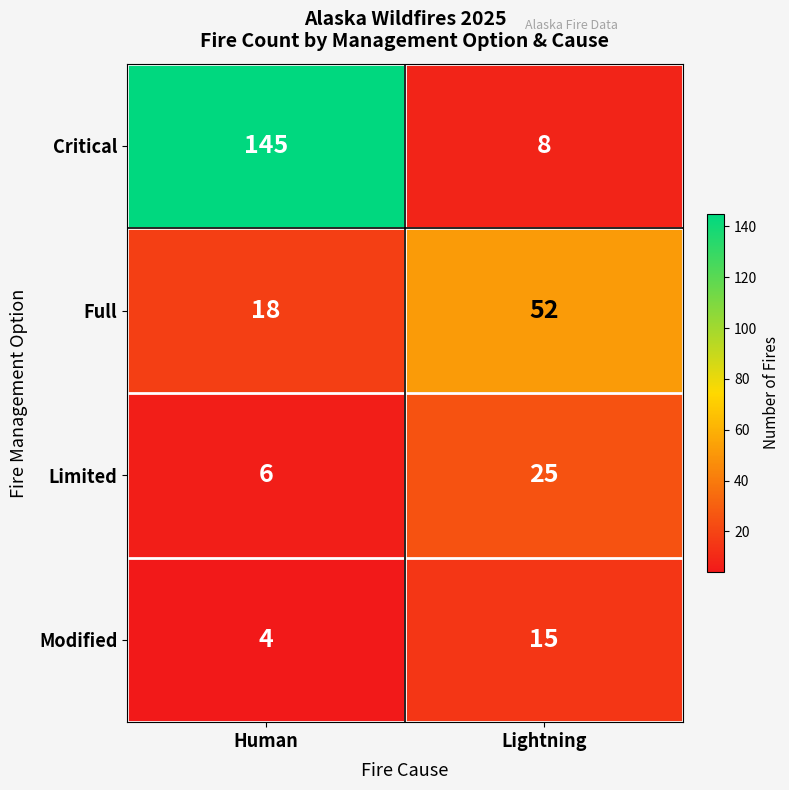

What is the spread (max minus min) of values at Lightning?

44